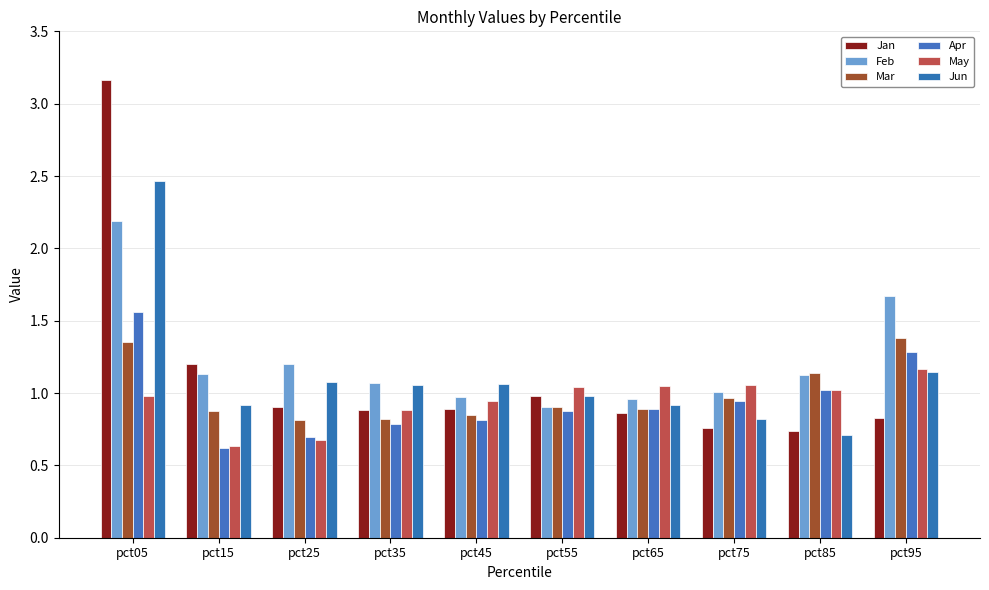

What value does the Jan series have at pct35?

0.9